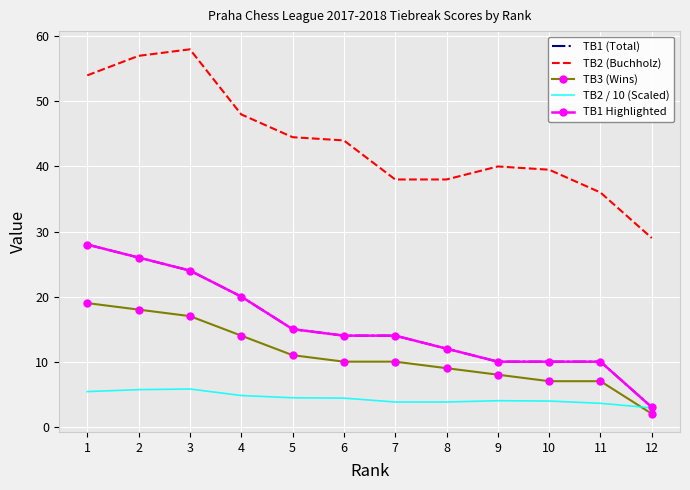

True or false: TB1 (Total) has a value of 17.9 at 10.

False